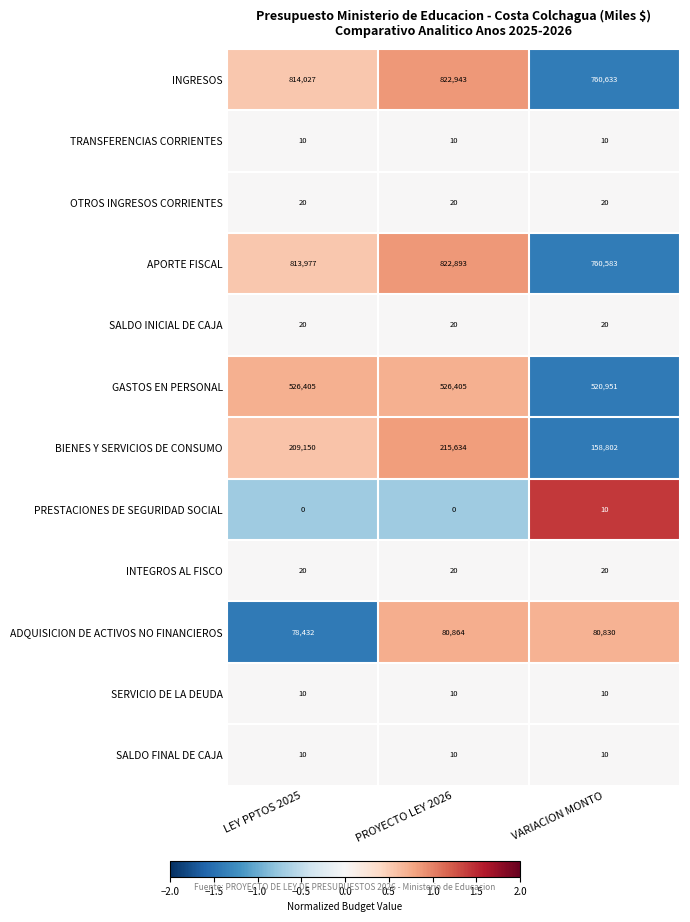

List the labels in order of ADQUISICION DE ACTIVOS NO FINANCIEROS value, smallest first.

LEY PPTOS 2025, VARIACION MONTO, PROYECTO LEY 2026